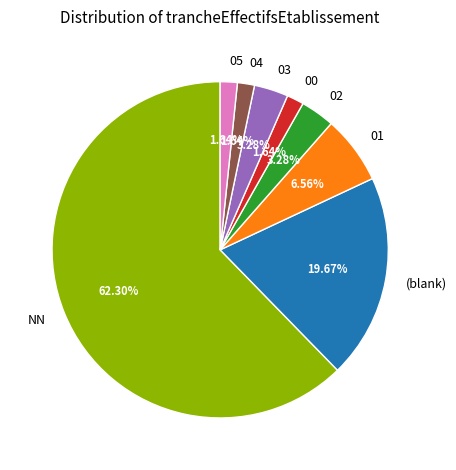

What portion of the pie excludes 02?

96.7%